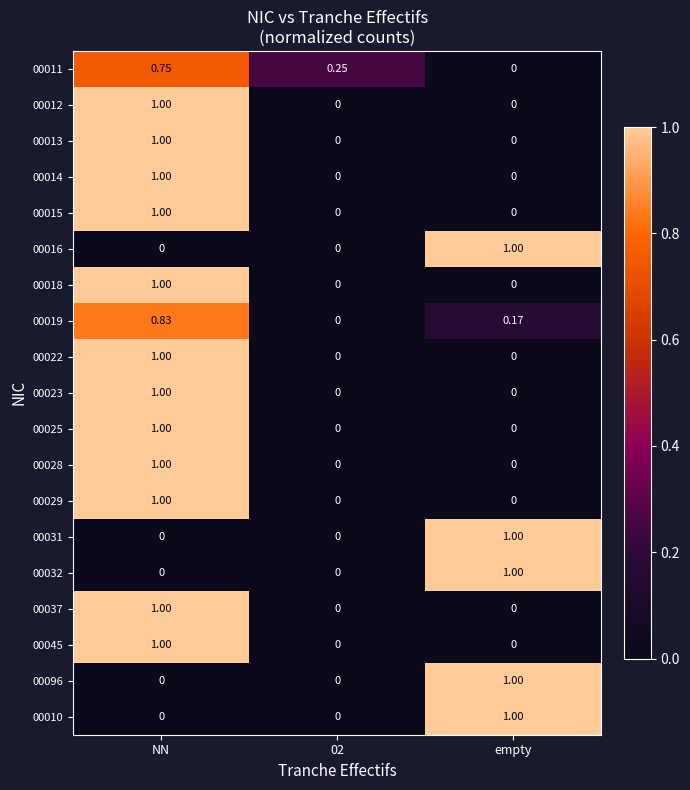

Which category has the lowest value in the 00011 series?

empty